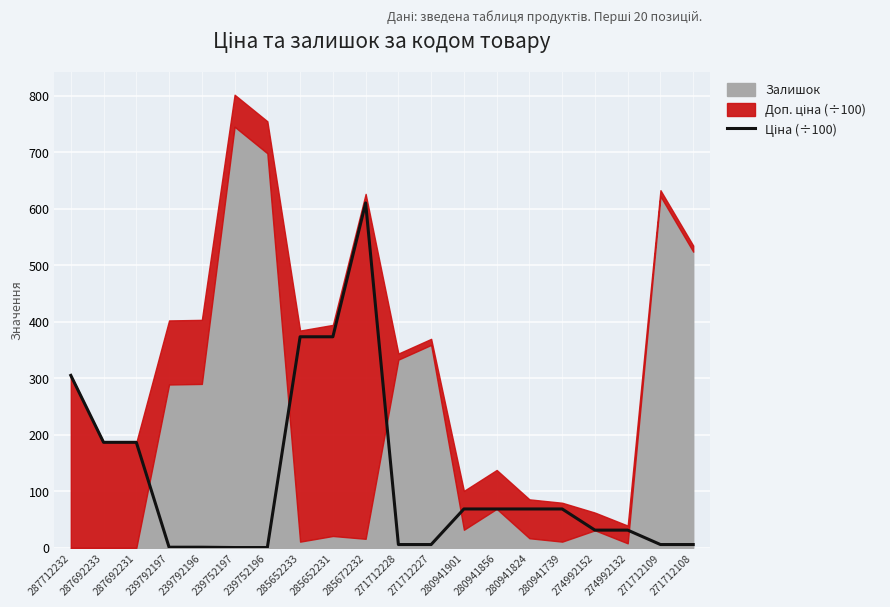

Reading left to right, extract all data points from this chart.

305.1	186.7	186.7	1.1	1.1	0.6	0.6	373.4	373.4	610.2	5.9	5.9	68.8	68.8	68.8	68.8	31.4	31.4	5.9	5.9